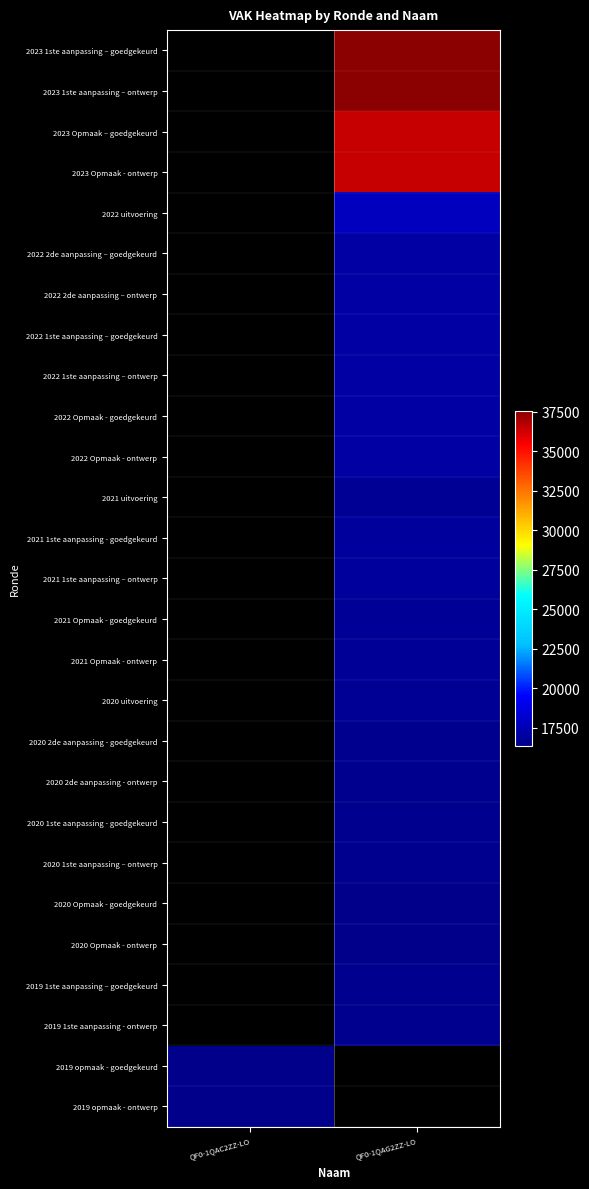

Rank the categories by 2020 2de aanpassing - ontwerp value from lowest to highest.

QF0-1QAC2ZZ-LO, QF0-1QAG2ZZ-LO